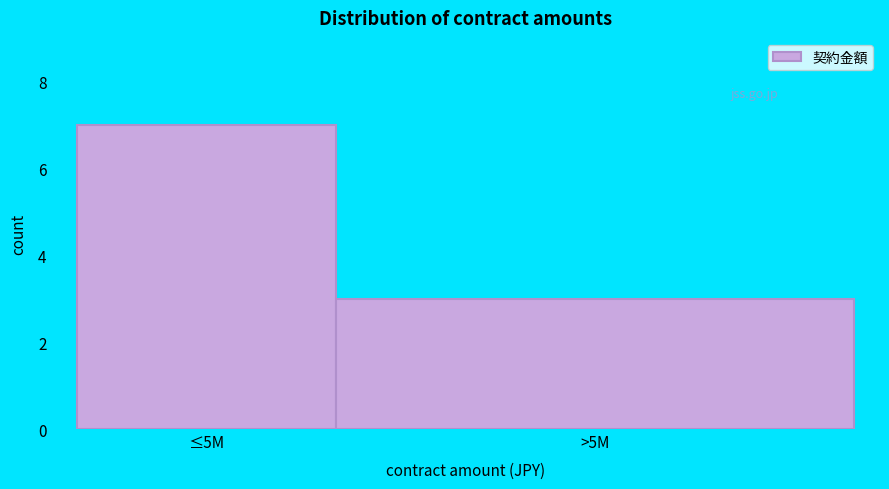

Reading right to left, list all the values displayed in this chart.

>5M=3	≤5M=7